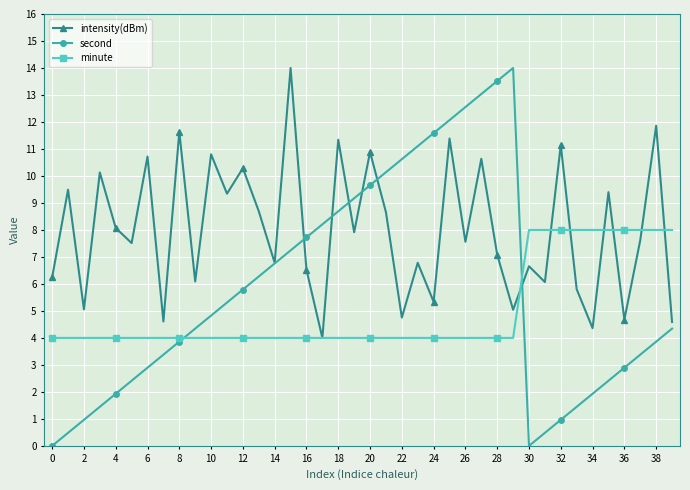

Which series has the largest range (max minus min)?

second